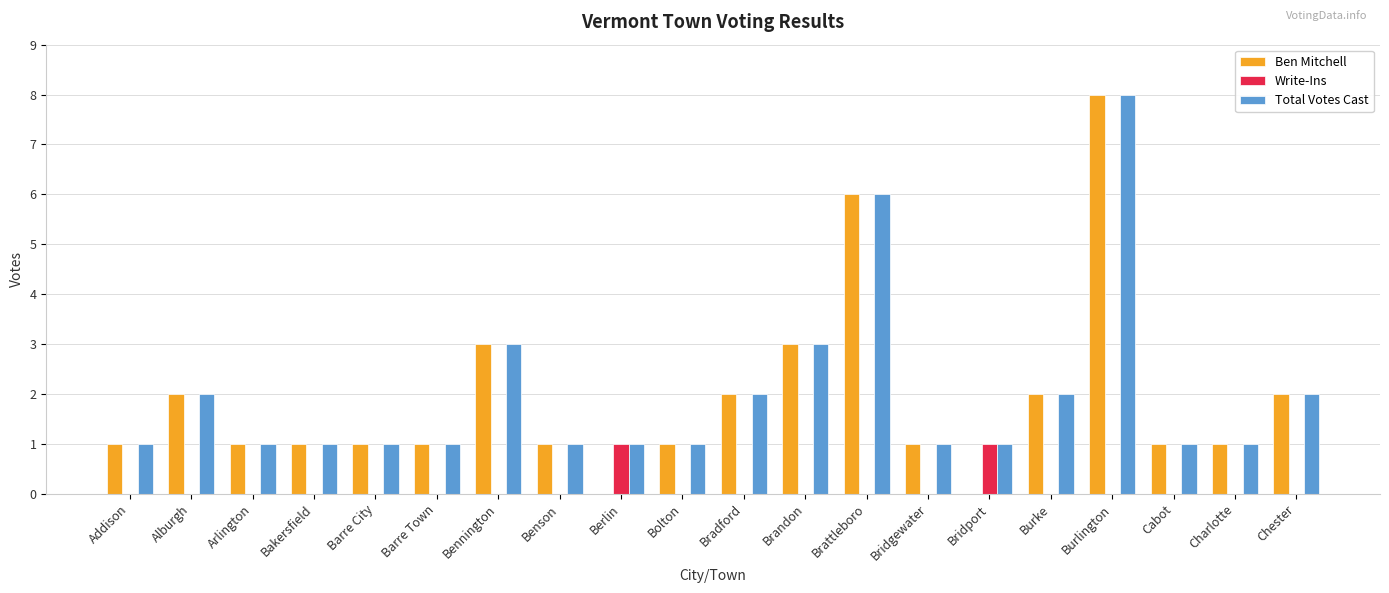

Reading left to right, list all the values displayed in this chart.

Ben Mitchell: Addison=1	Alburgh=2	Arlington=1	Bakersfield=1	Barre City=1	Barre Town=1	Bennington=3	Benson=1	Berlin=0	Bolton=1	Bradford=2	Brandon=3	Brattleboro=6	Bridgewater=1	Bridport=0	Burke=2	Burlington=8	Cabot=1	Charlotte=1	Chester=2
Write-Ins: Addison=0	Alburgh=0	Arlington=0	Bakersfield=0	Barre City=0	Barre Town=0	Bennington=0	Benson=0	Berlin=1	Bolton=0	Bradford=0	Brandon=0	Brattleboro=0	Bridgewater=0	Bridport=1	Burke=0	Burlington=0	Cabot=0	Charlotte=0	Chester=0
Total Votes Cast: Addison=1	Alburgh=2	Arlington=1	Bakersfield=1	Barre City=1	Barre Town=1	Bennington=3	Benson=1	Berlin=1	Bolton=1	Bradford=2	Brandon=3	Brattleboro=6	Bridgewater=1	Bridport=1	Burke=2	Burlington=8	Cabot=1	Charlotte=1	Chester=2